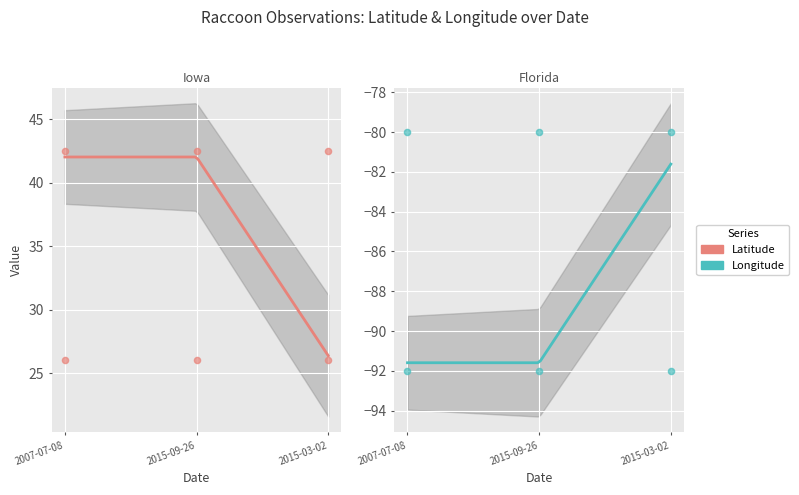

Which series reaches the maximum Y coordinate?

Latitude